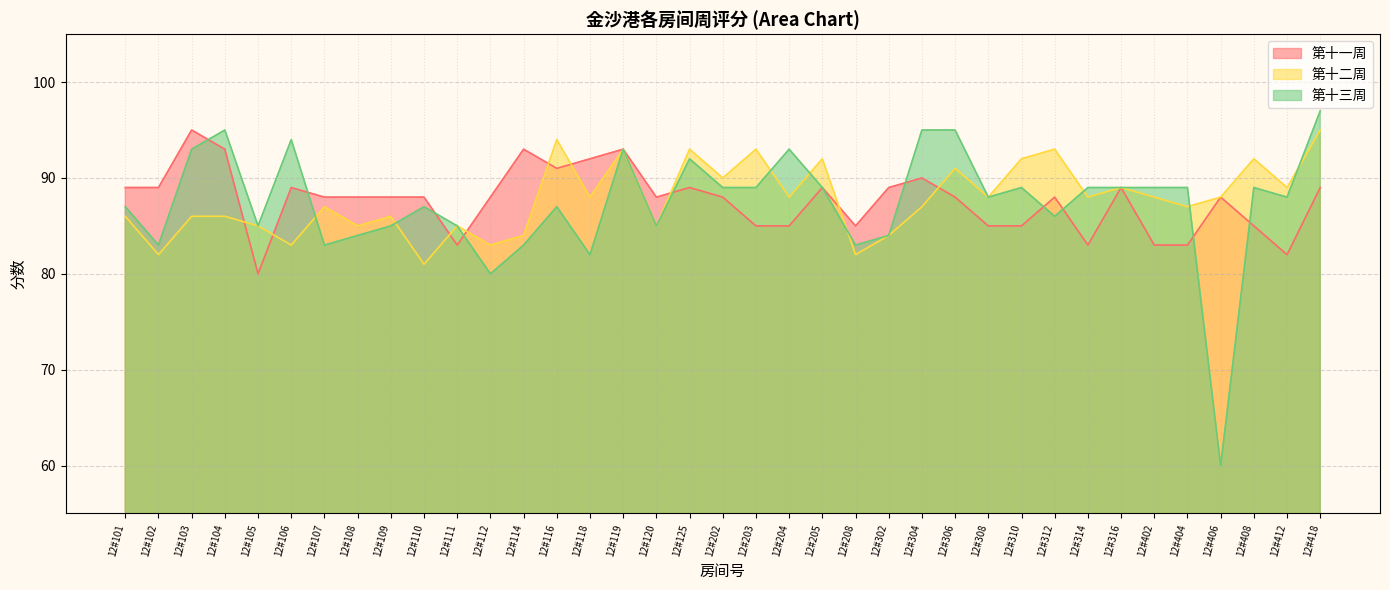

What is the maximum value shown in the chart?

97